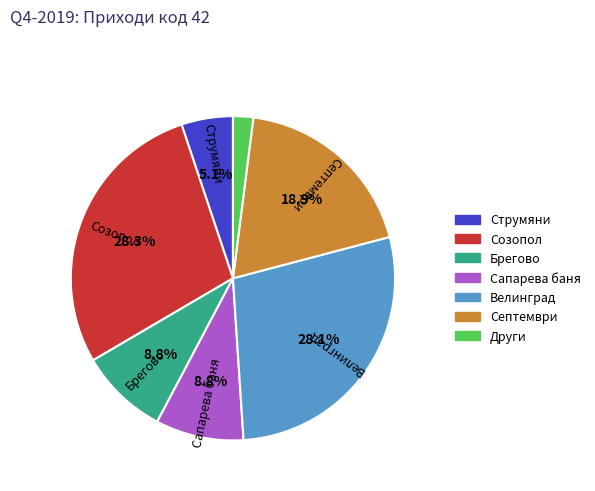

How many segments does this pie chart have?

7